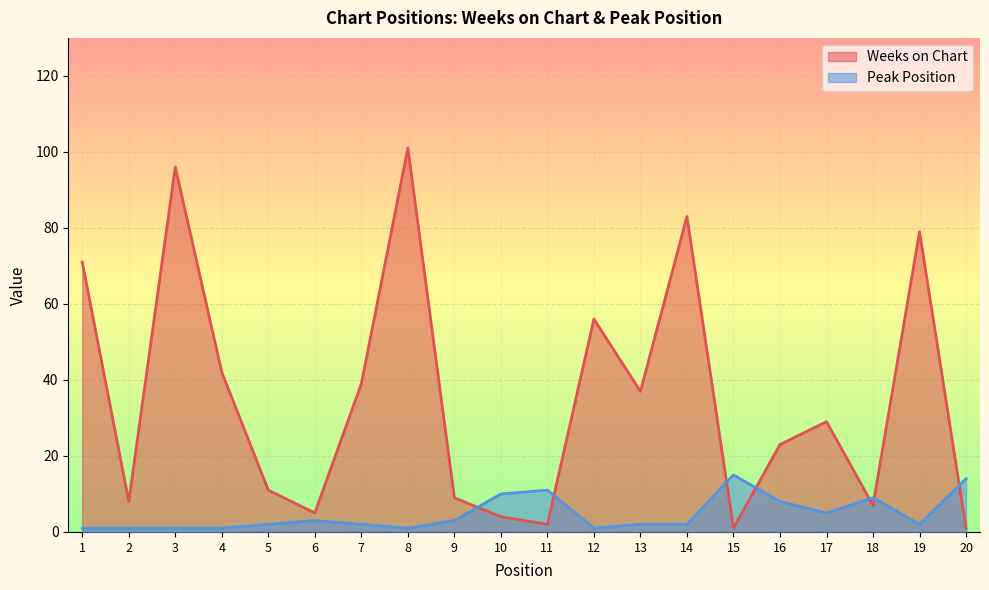

The value of Weeks on Chart at 1 is 71. True or false?

True